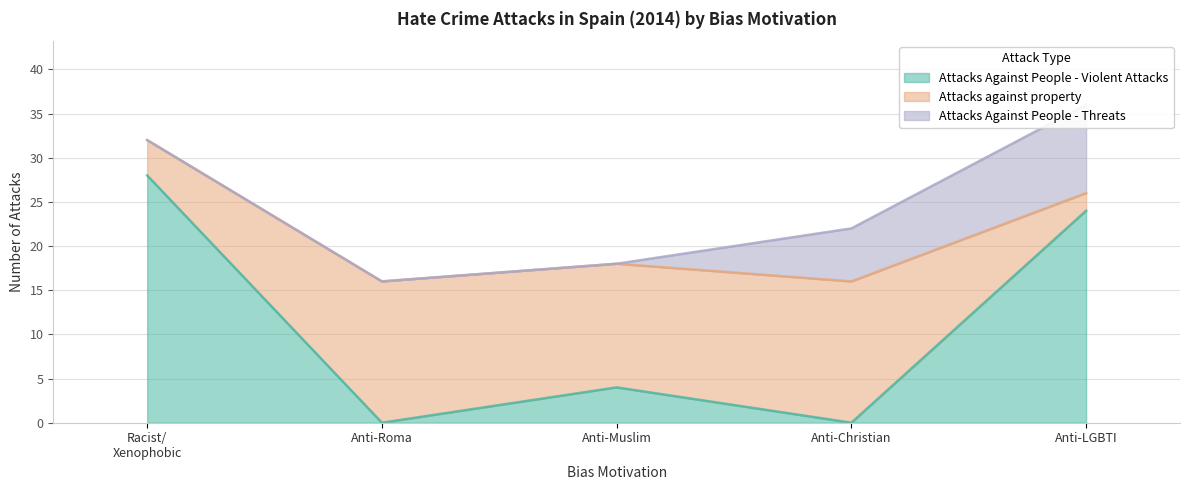

Where does the Attacks against property series first go above 14?

Anti-Roma hate crime